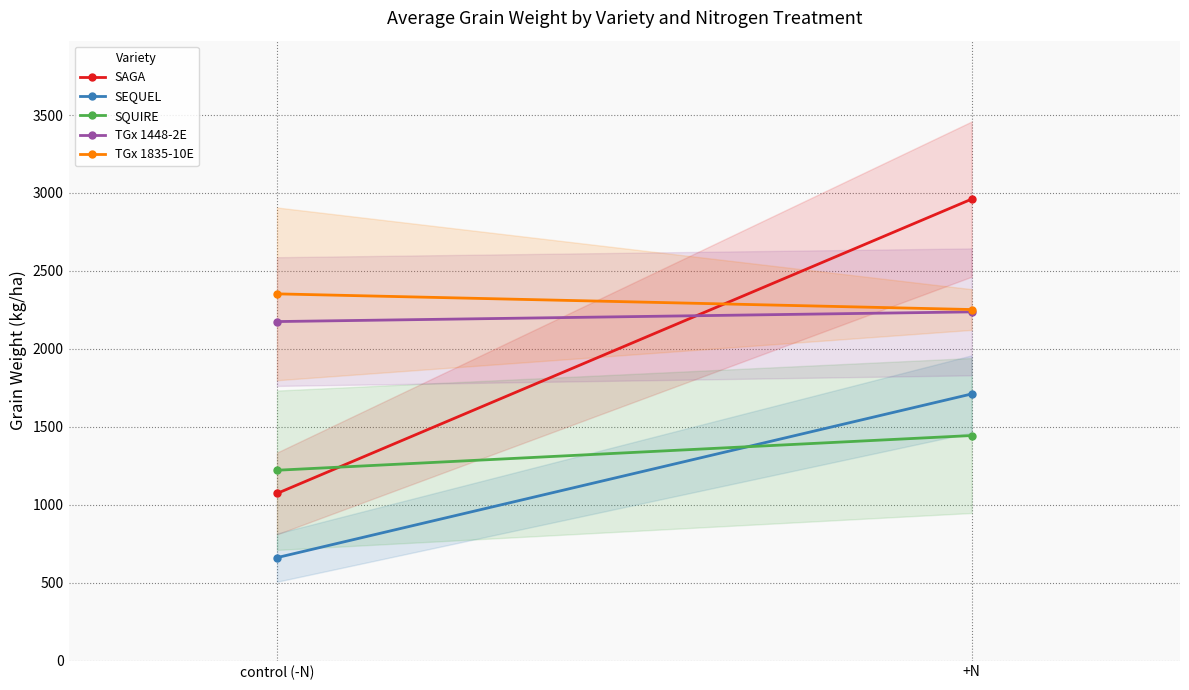

What is the average value of the SQUIRE series?

1332.5